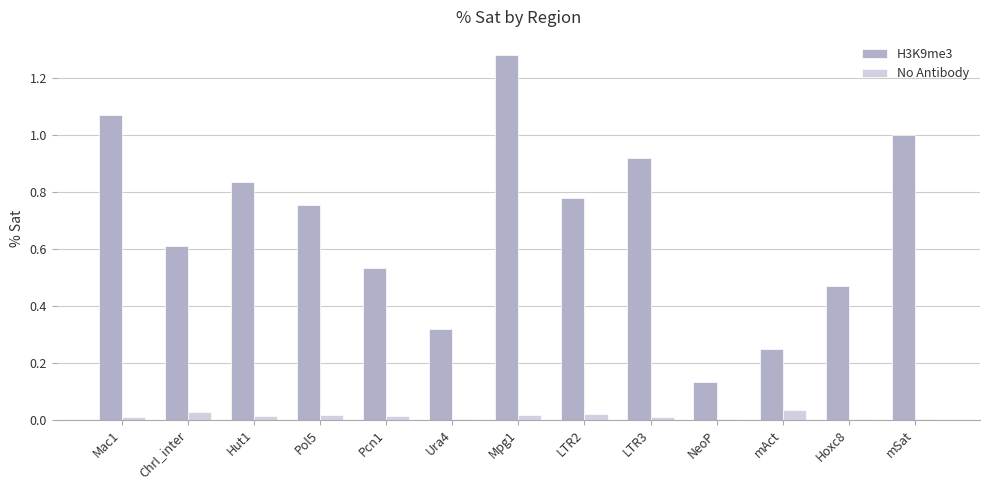

At which category is the sum across all series the highest?

Mpg1